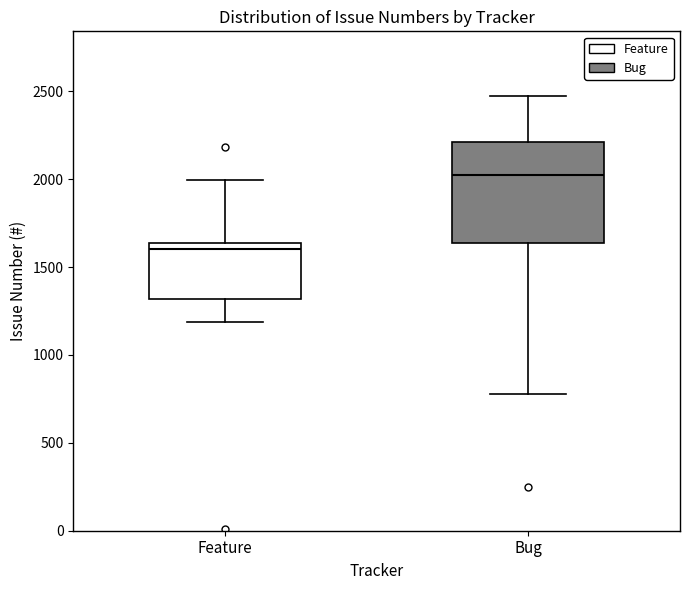

Reading left to right, transcribe this box plot: for each box, give where its median line is, the range the box spans, and where its two whiskers end, as read against the y-axis. The values are not printed on the chart, so give them approximately, as read against the axis.

Feature: median 1600, box 1300 to 1650, whiskers 1200 to 2000
Bug: median 2050, box 1650 to 2200, whiskers 800 to 2450